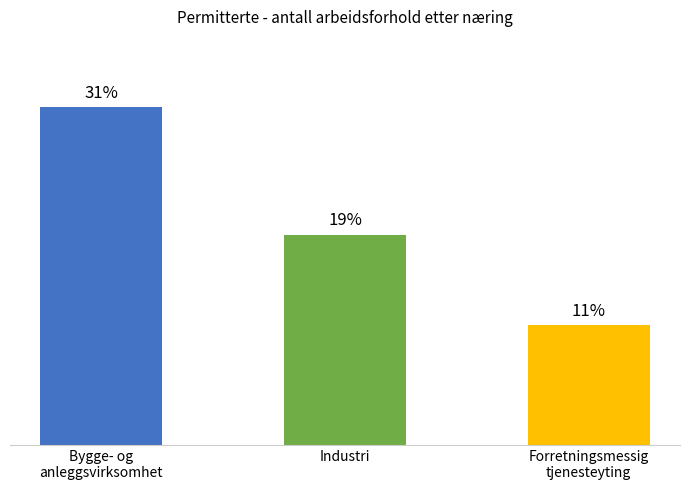

At which label is the value closest to 21?

Industri